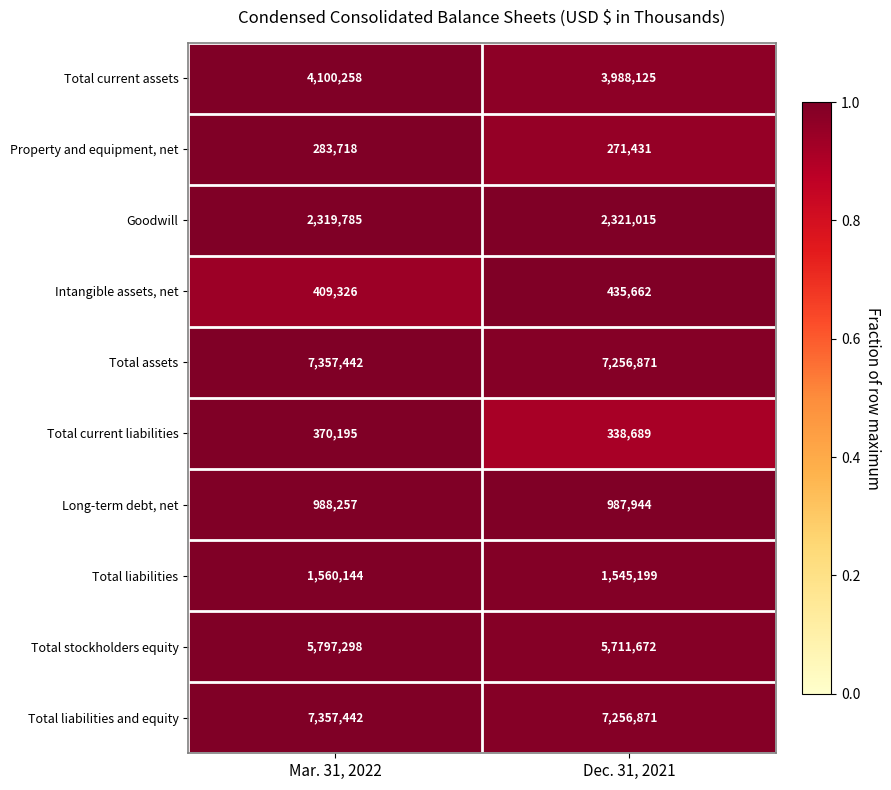

The Total stockholders equity series shows 8214015 at Dec. 31, 2021. True or false?

False